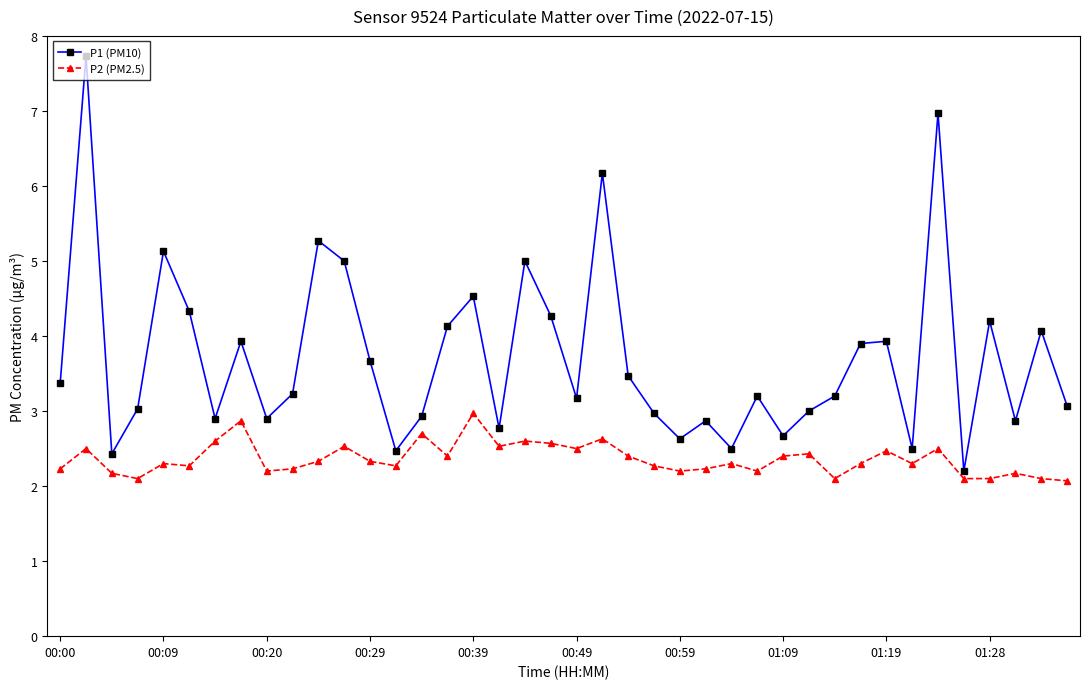

Is this an area chart (filled region under the line)?

No